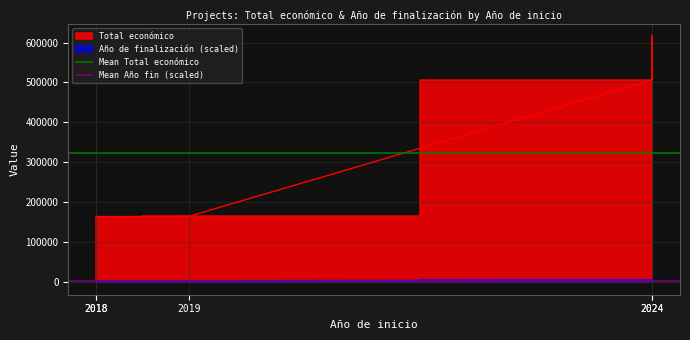

Is it true that Mean Total económico equals 323282.2 at 2018?

True